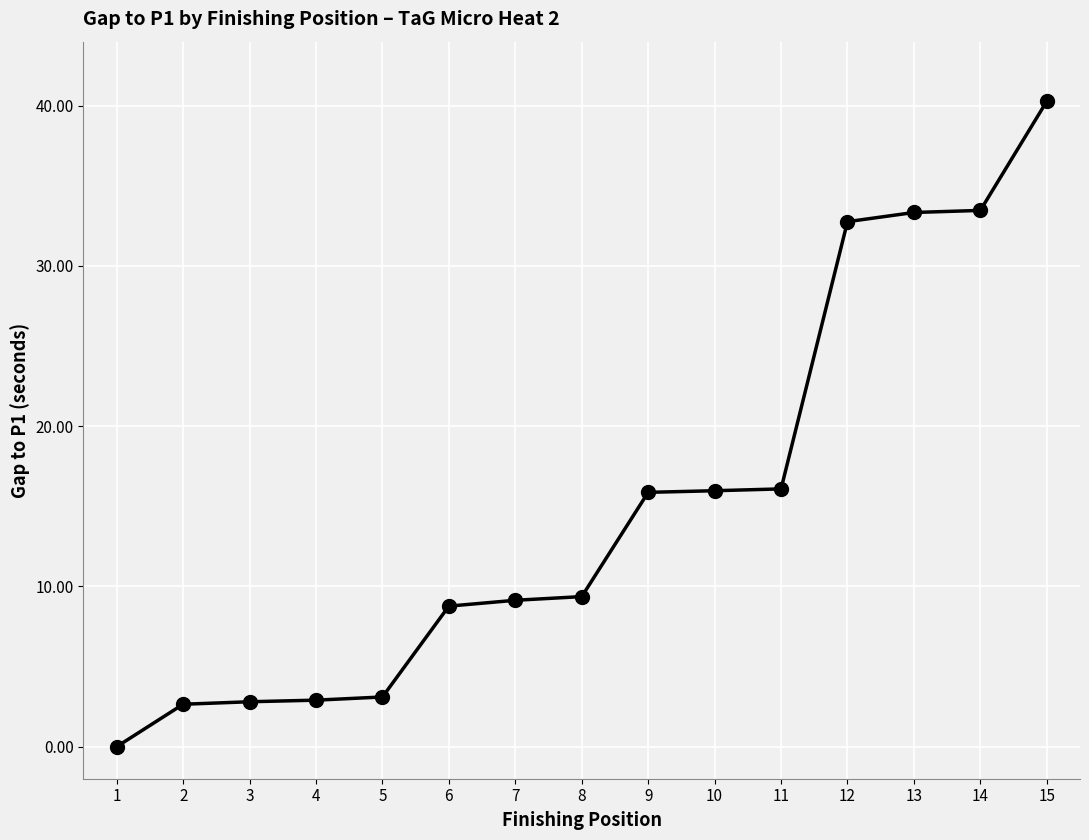

Which category has the highest value across all series?

15